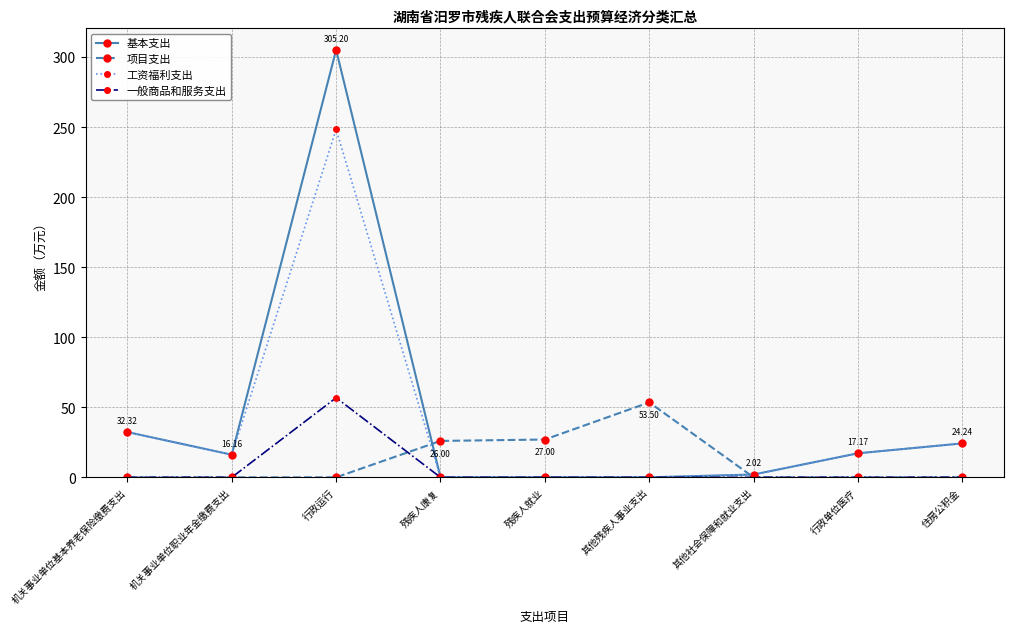

Is it true that 一般商品和服务支出 equals 0.0 at 其他社会保障和就业支出?

True